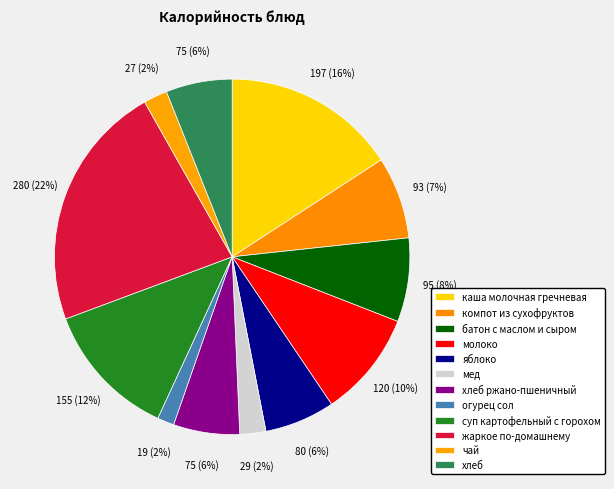

What is the smallest slice in the pie chart?

огурец сол